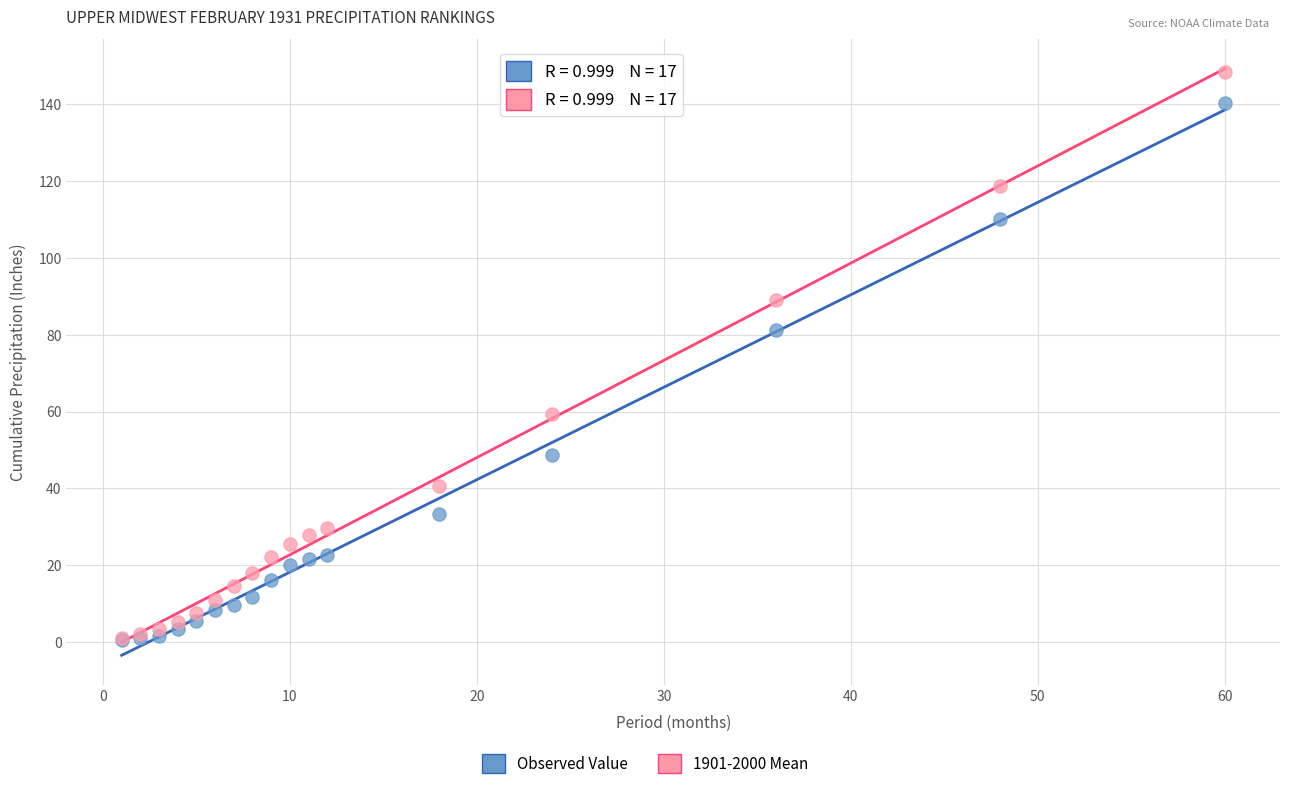

Across all series, what Y value is closest to 74?

81.2